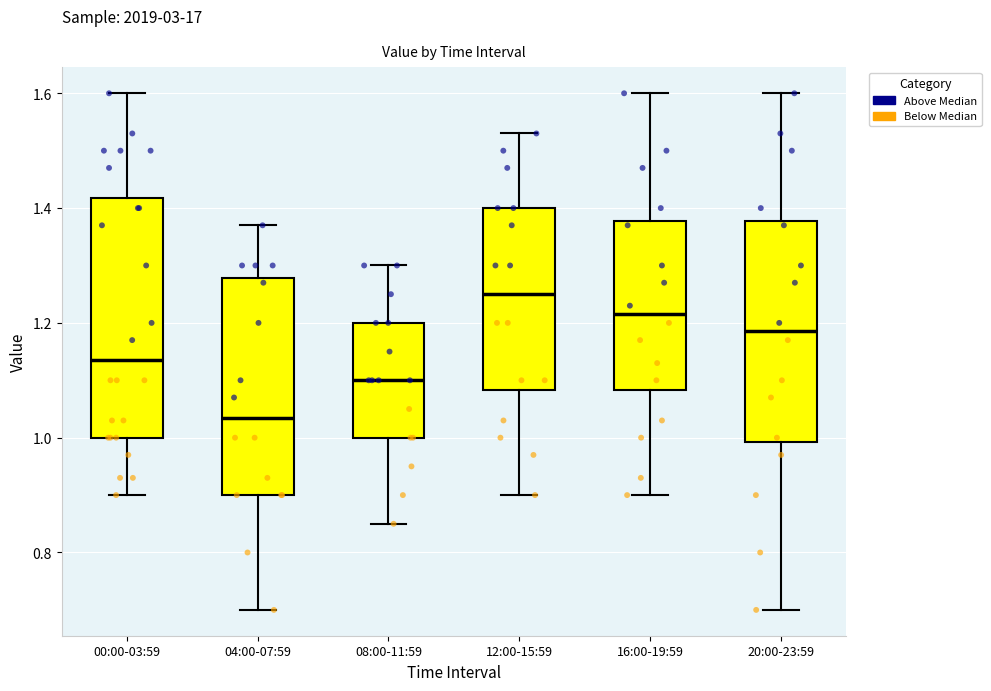

Which box is the tallest, from its lower edge to its upper edge?

00:00-03:59